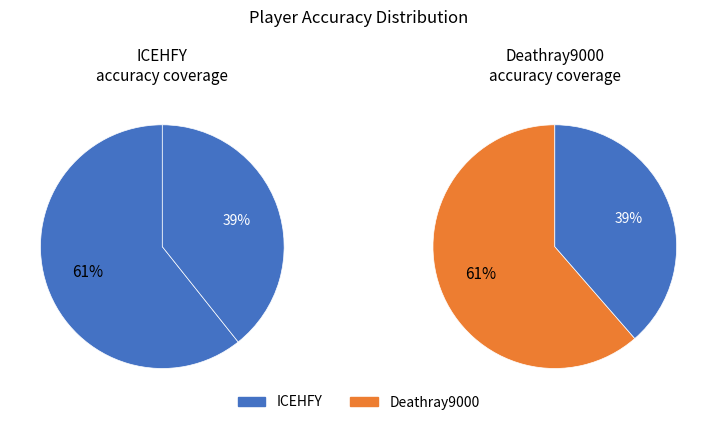

How many segments does this pie chart have?

2